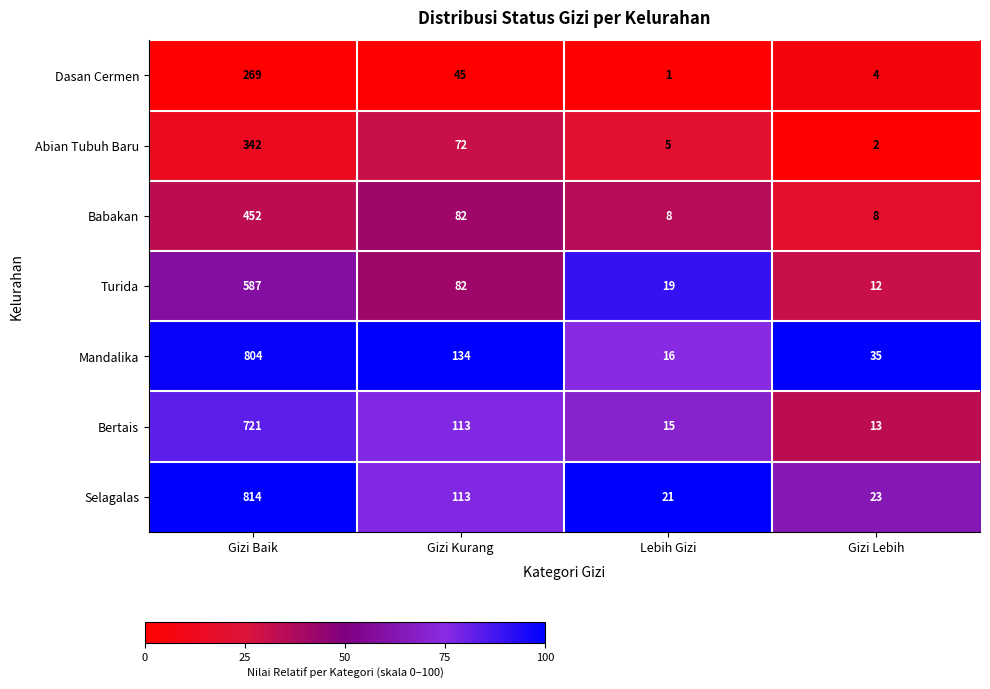

Reading right to left, transcribe all the data shown in this chart.

Dasan Cermen: 4	1	45	269
Abian Tubuh Baru: 2	5	72	342
Babakan: 8	8	82	452
Turida: 12	19	82	587
Mandalika: 35	16	134	804
Bertais: 13	15	113	721
Selagalas: 23	21	113	814